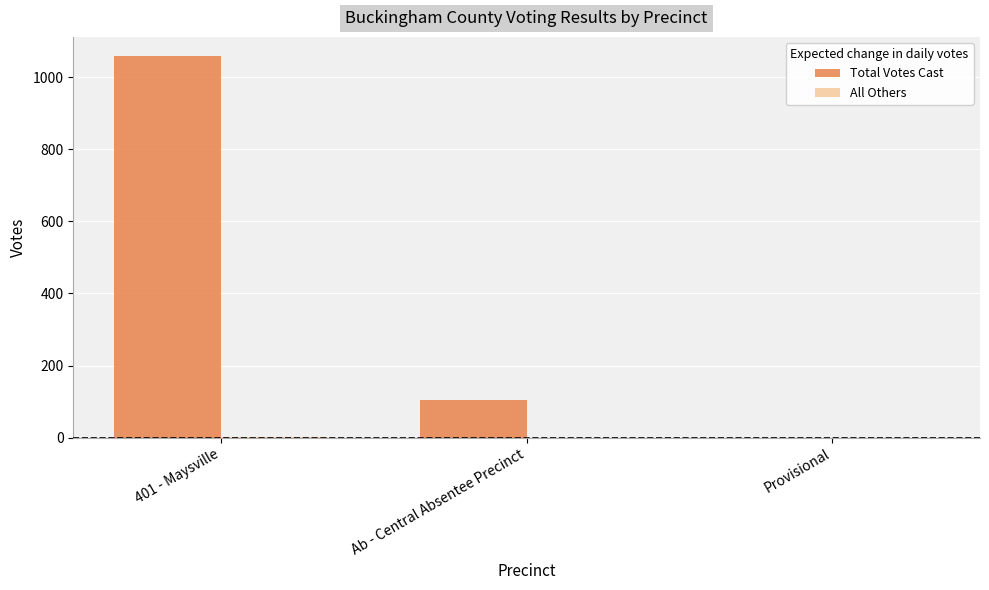

Which category has the highest value across all series?

401 - Maysville